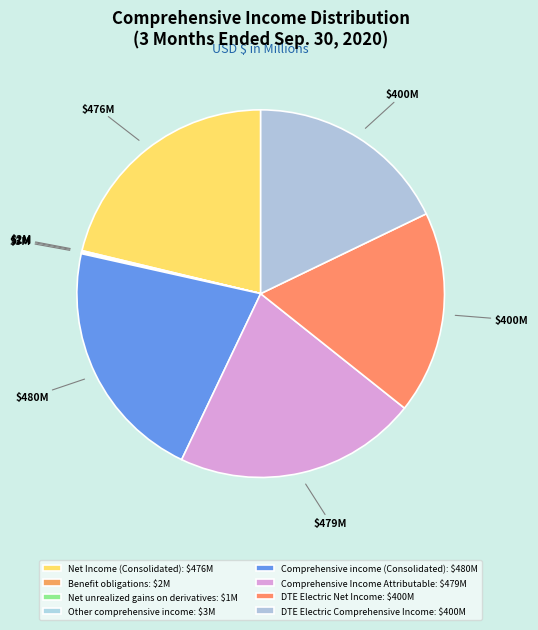

Between Comprehensive income (Consolidated) and Net Income (Consolidated), which is larger?

Comprehensive income (Consolidated)